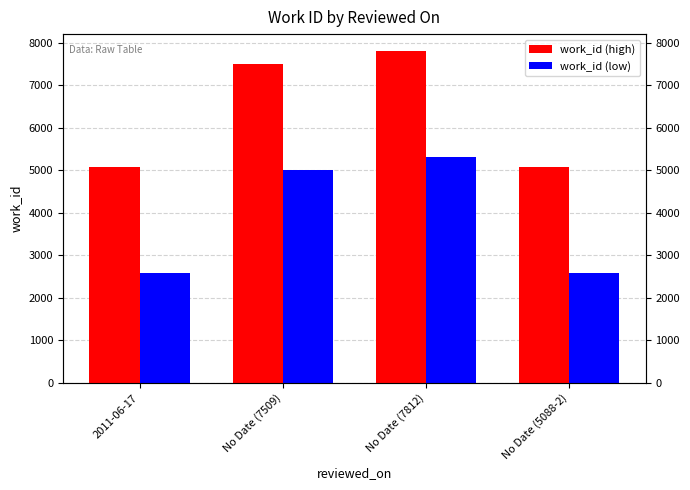

What is the difference between the work_id (low) values at No Date (5088-2) and No Date (7509)?

2421